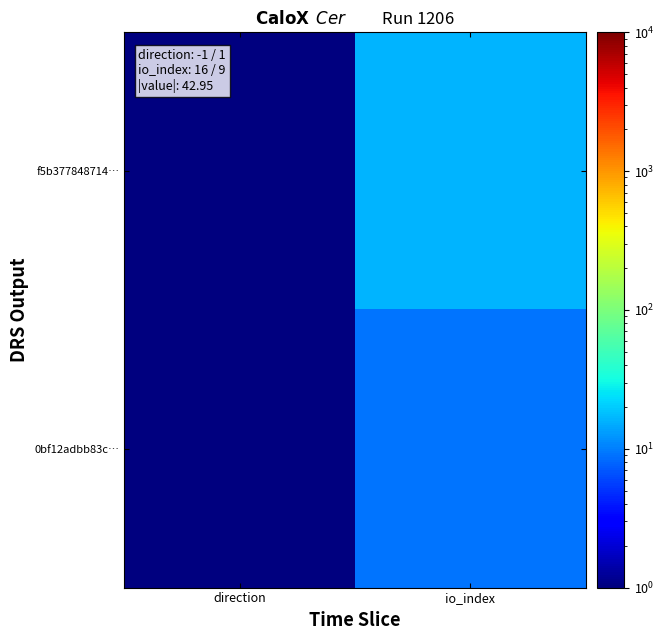

Which series changed the most between direction and io_index?

f5b377848714…